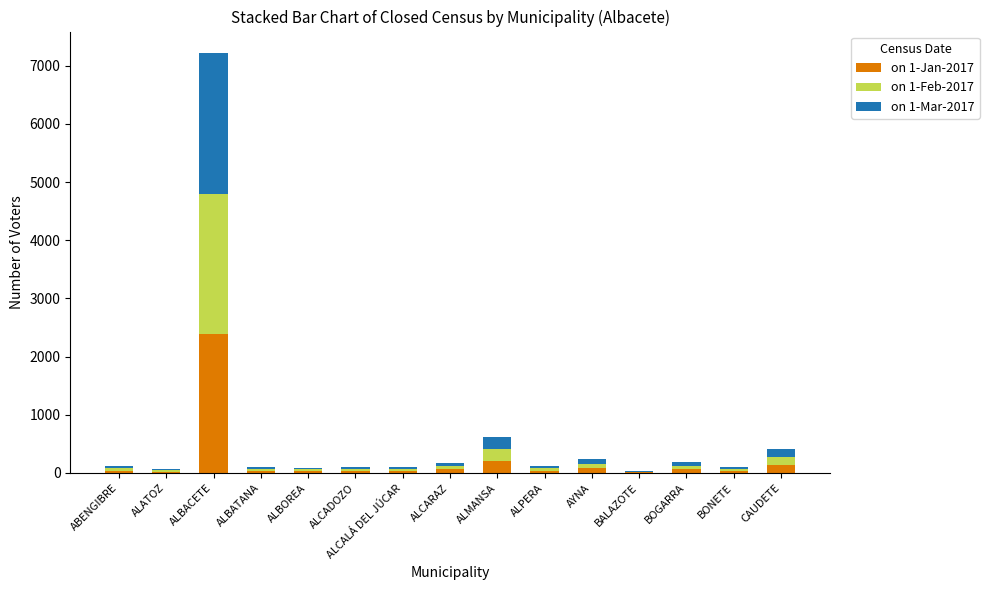

How many categories are shown in the chart?

15